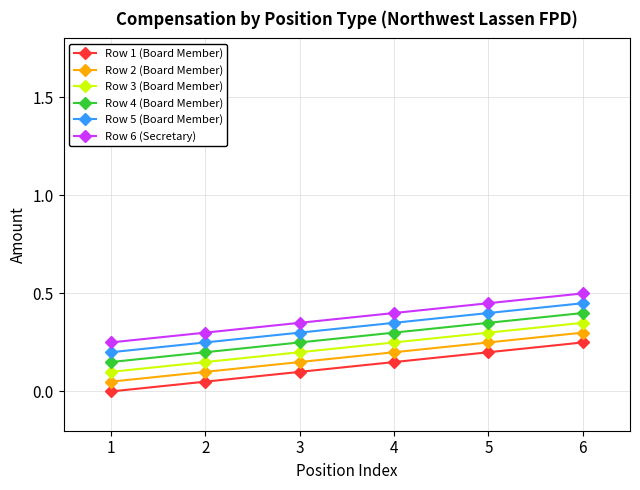

What are all the series names shown in the legend?

Row 1 (Board Member), Row 2 (Board Member), Row 3 (Board Member), Row 4 (Board Member), Row 5 (Board Member), Row 6 (Secretary)